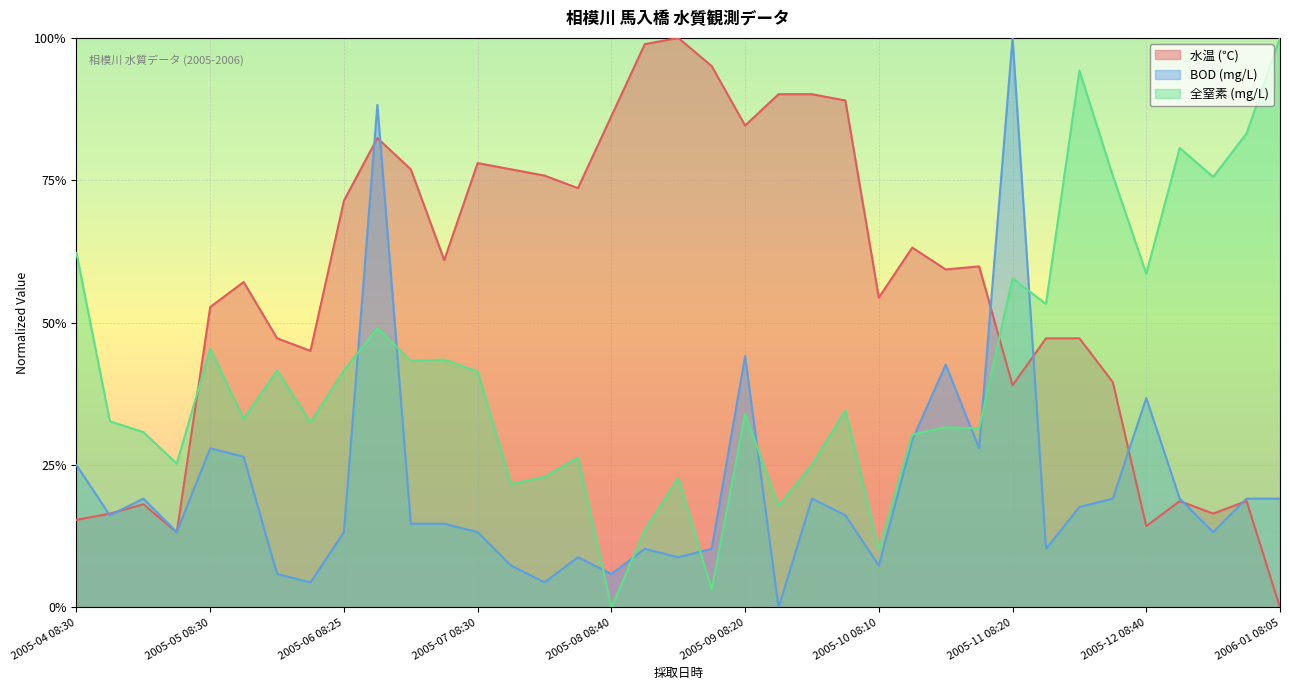

In 全窒素 (mg/L), how many points are higher than both neighbors (excluding endpoints)?

12